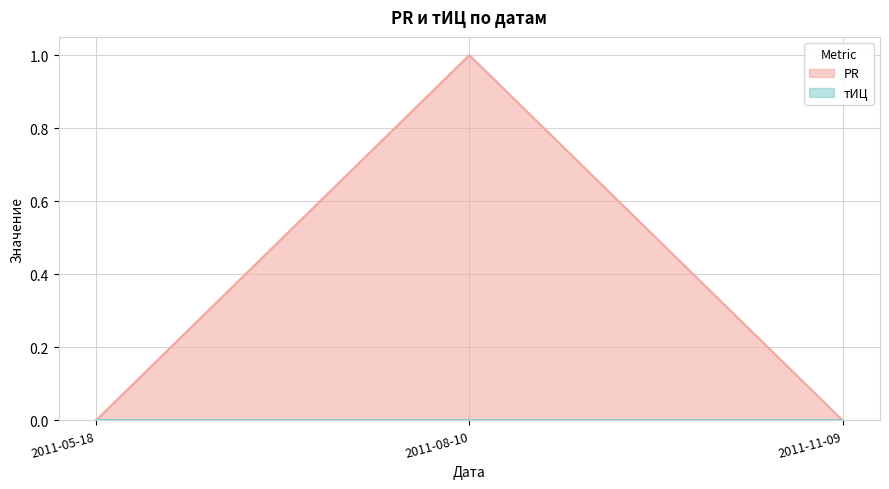

Count the number of data series in this chart.

2